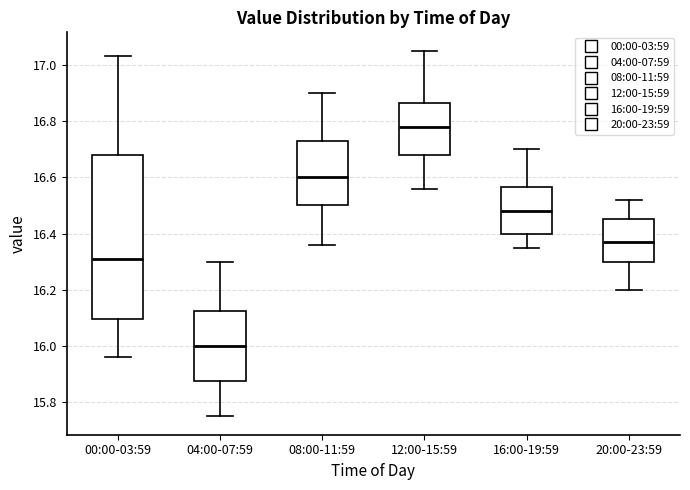

Which box is the tallest, from its lower edge to its upper edge?

00:00-03:59